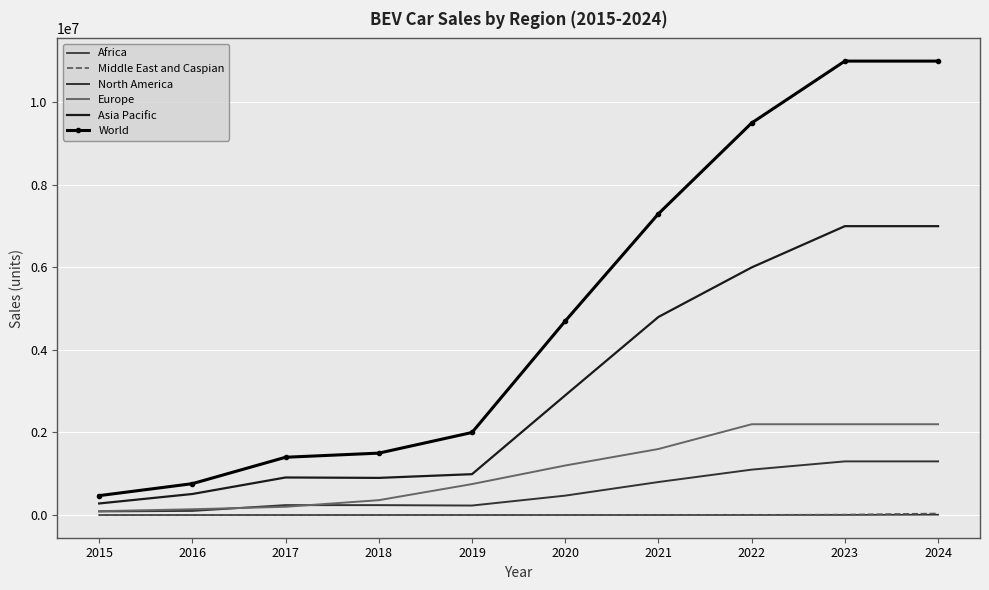

Reading right to left, what are all the values shown in this chart?

Africa: 2024=8400	2023=3100	2022=2100	2021=900	2020=220	2019=290	2018=100	2017=72	2016=100	2015=120
Middle East and Caspian: 2024=37000	2023=10000	2022=3600	2021=3400	2020=1300	2019=720	2018=300	2017=350	2016=350	2015=110
North America: 2024=1300000	2023=1300000	2022=1100000	2021=800000	2020=470000	2019=230000	2018=240000	2017=240000	2016=100000	2015=87000
Europe: 2024=2200000	2023=2200000	2022=2200000	2021=1600000	2020=1200000	2019=750000	2018=360000	2017=200000	2016=140000	2015=93000
Asia Pacific: 2024=7000000	2023=7000000	2022=6000000	2021=4800000	2020=2900000	2019=990000	2018=900000	2017=910000	2016=510000	2015=280000
World: 2024=11000000	2023=11000000	2022=9500000	2021=7300000	2020=4700000	2019=2000000	2018=1500000	2017=1400000	2016=760000	2015=470000